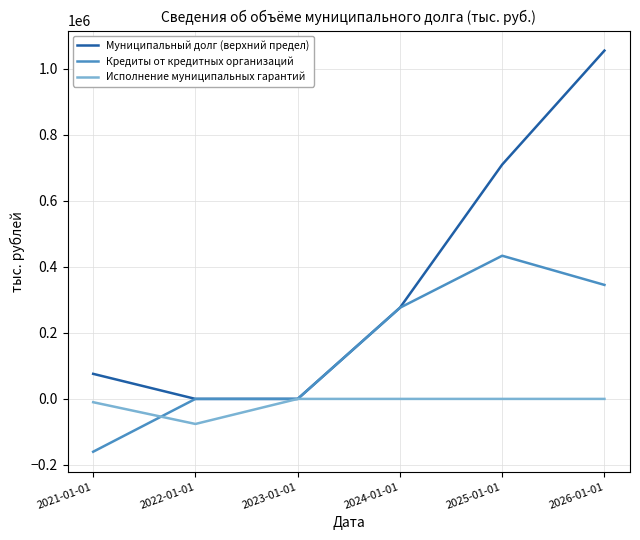

At which category does the chart reach its peak across all series?

2026-01-01